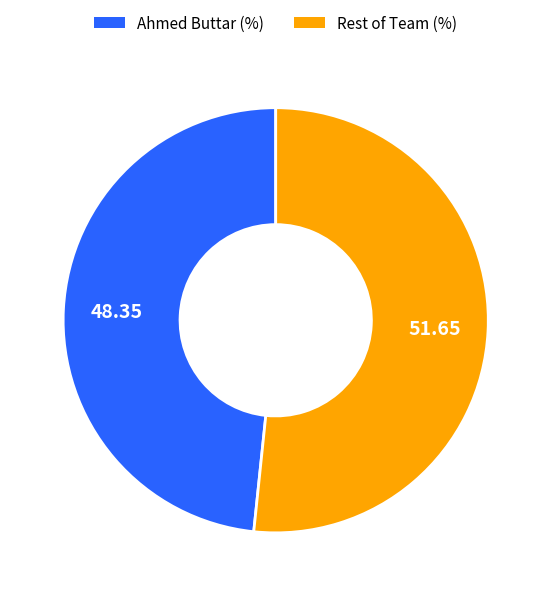

Is there a majority slice in this chart?

Yes